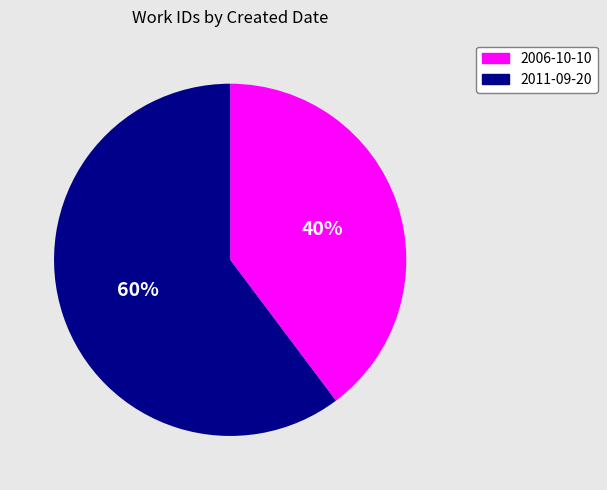

What is the largest slice in the pie chart?

2011-09-20